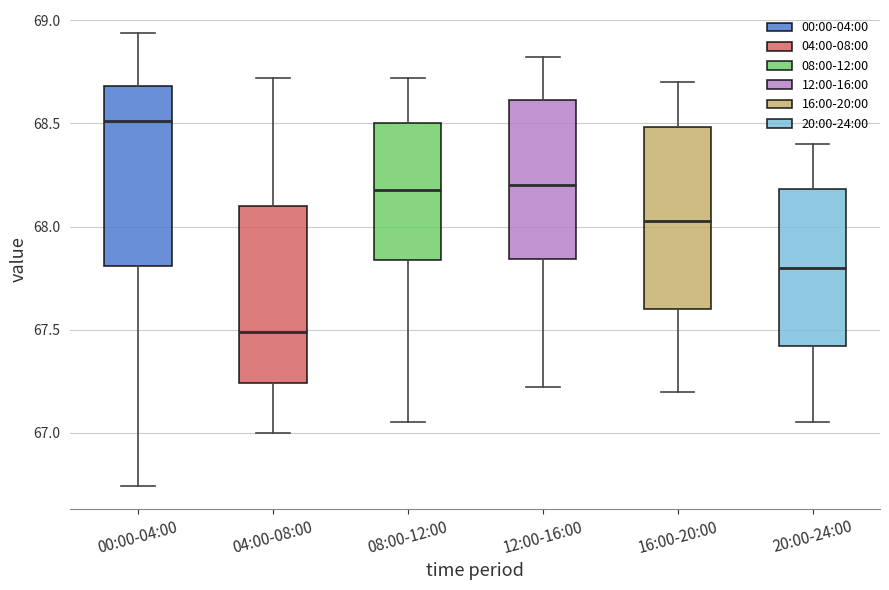

Where does the lower whisker of the box for 00:00-04:00 end on the y-axis? The values are not printed on the chart, so give them approximately, as read against the axis.

66.75